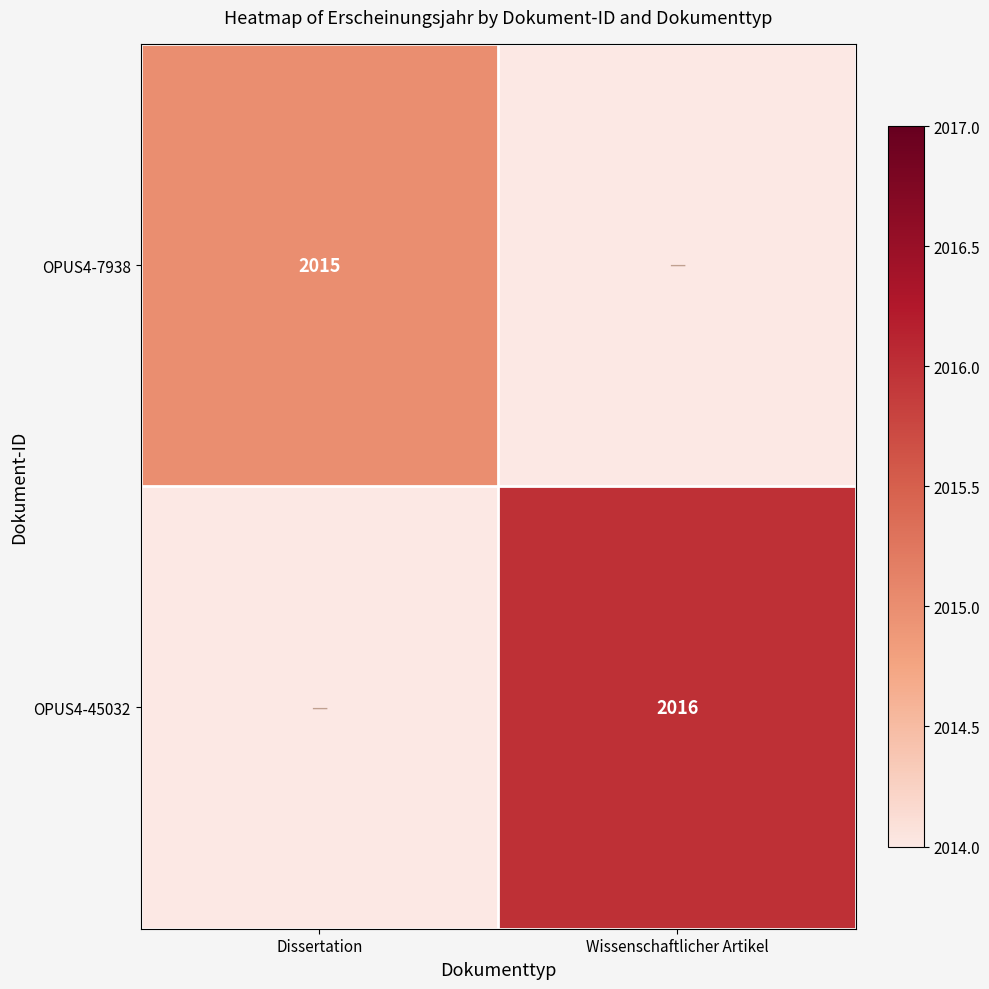

Is it true that OPUS4-7938 equals 1399 at Dissertation?

False